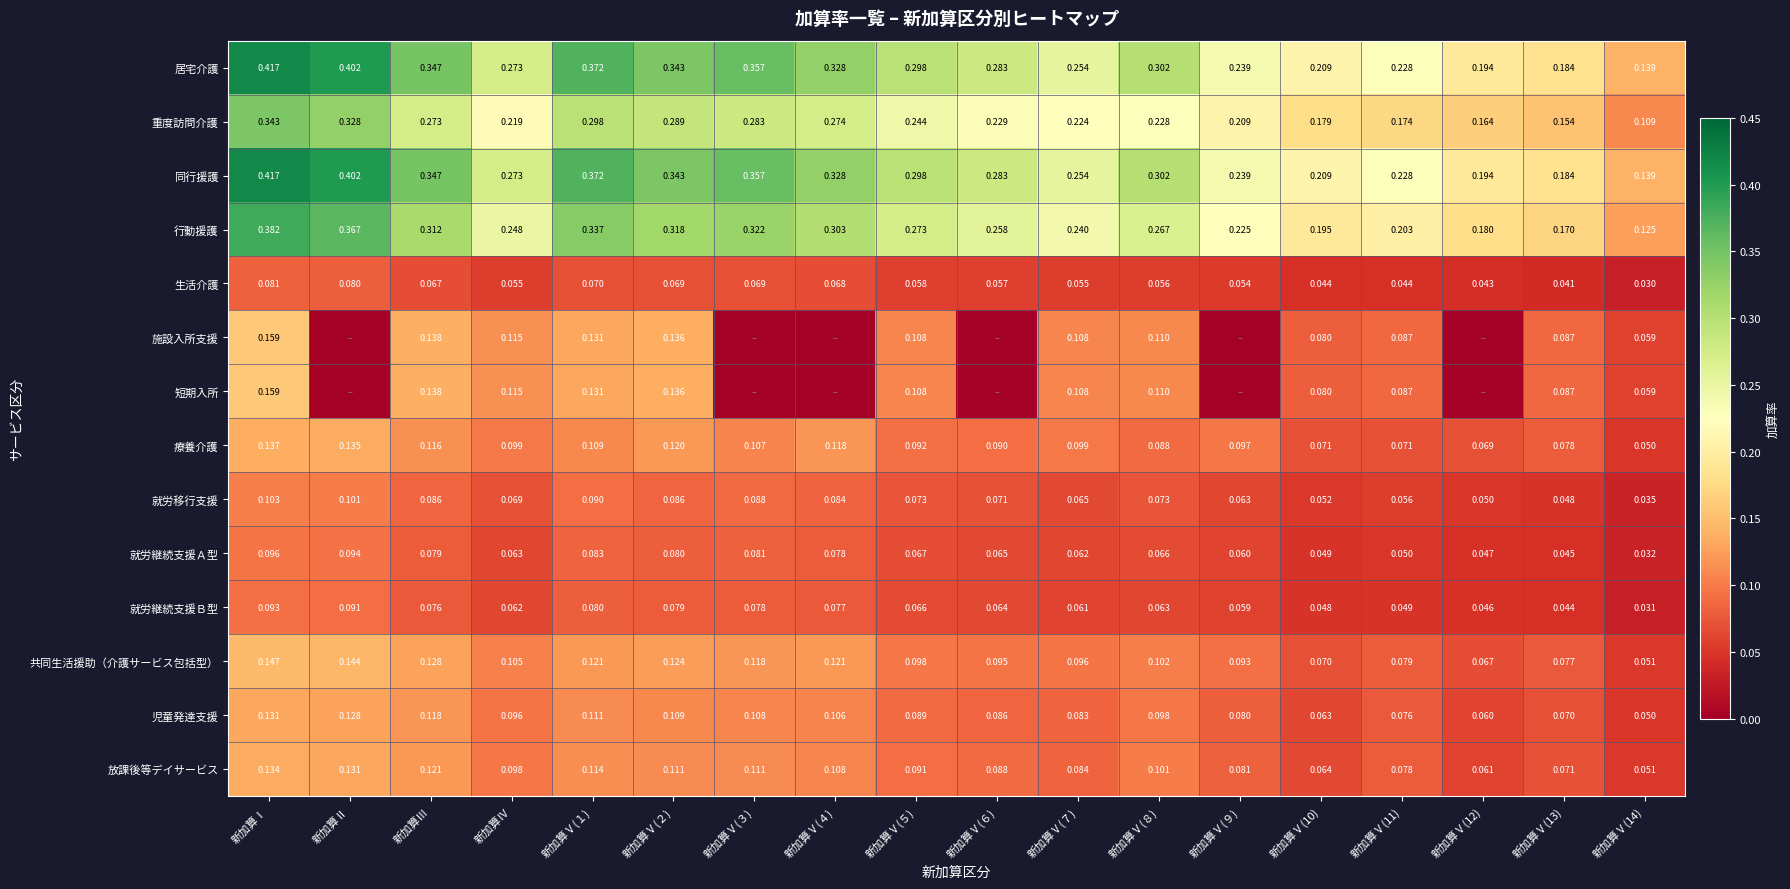

Which has a higher value, 新加算Ⅴ(９) or 新加算Ⅴ(13)?

新加算Ⅴ(９)